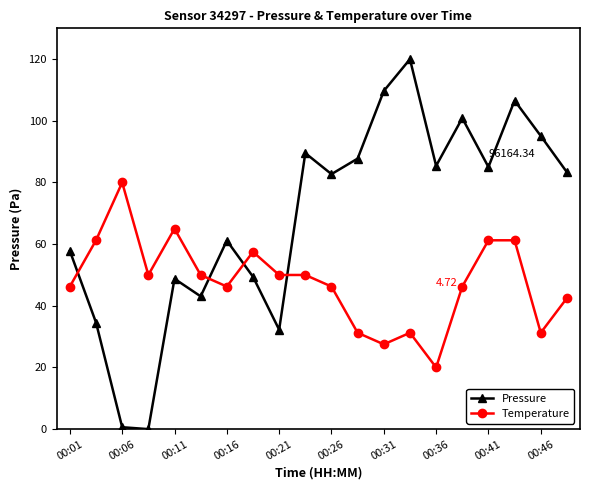

How many lines are shown in the chart?

2